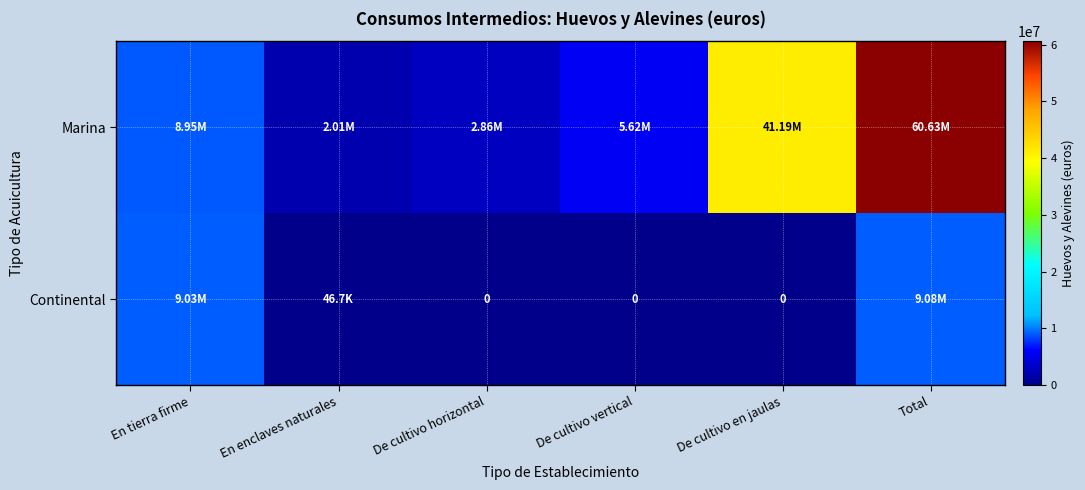

Rank the series by their maximum value, from highest to lowest.

Marina, Continental